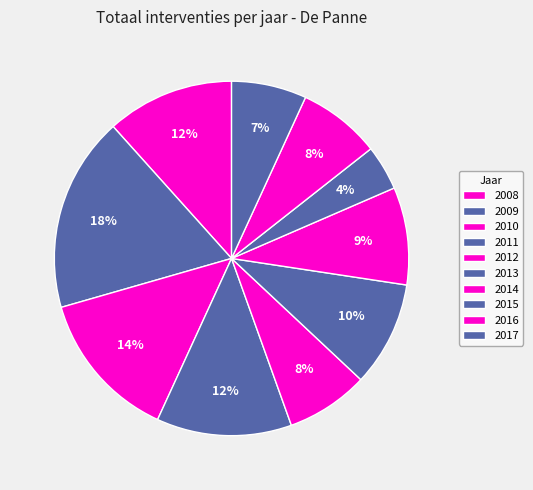

Rank the categories by value from lowest to highest.

2015, 2017, 2012, 2016, 2014, 2013, 2008, 2011, 2010, 2009